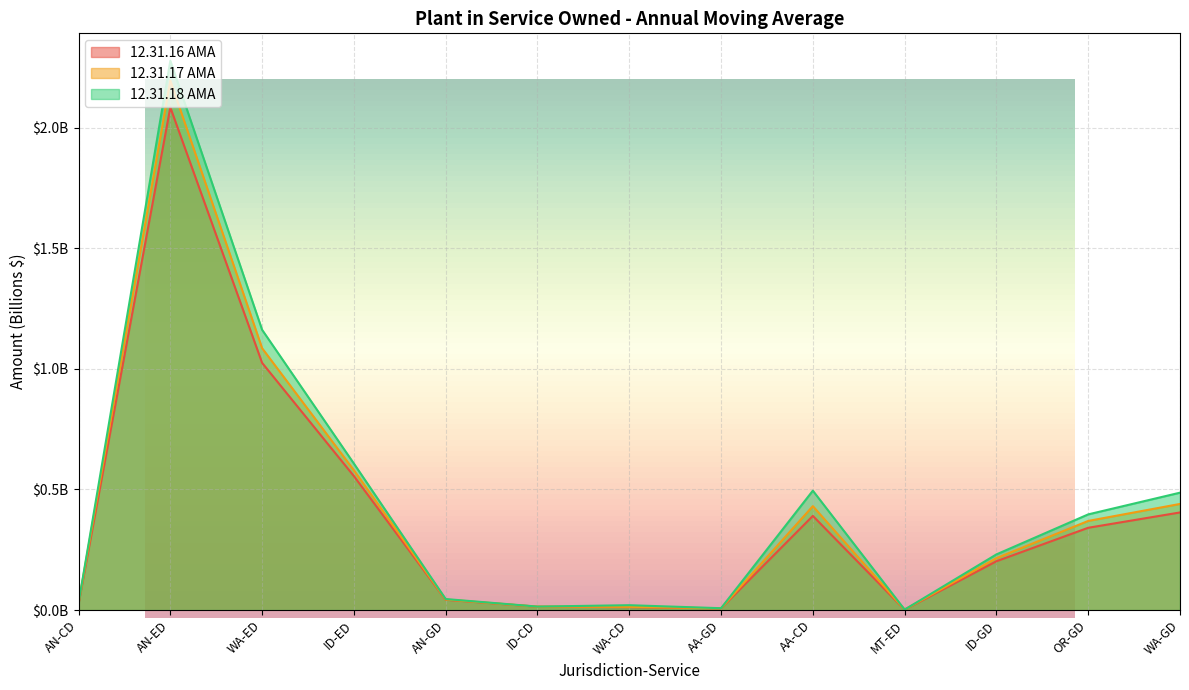

At which label is 12.31.17 AMA closest to 1?

WA-ED